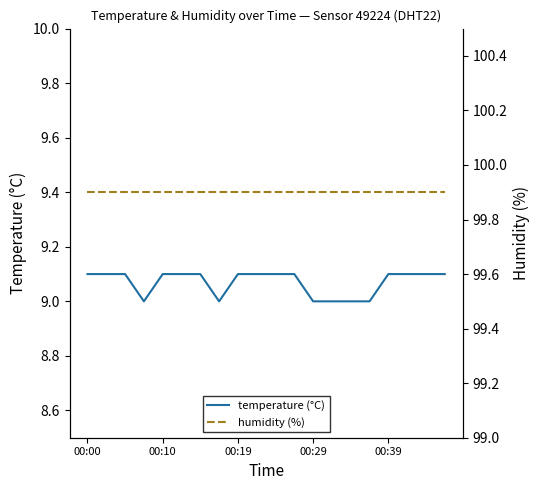

List the series in order of their overall mean, highest first.

humidity (%), temperature (°C)